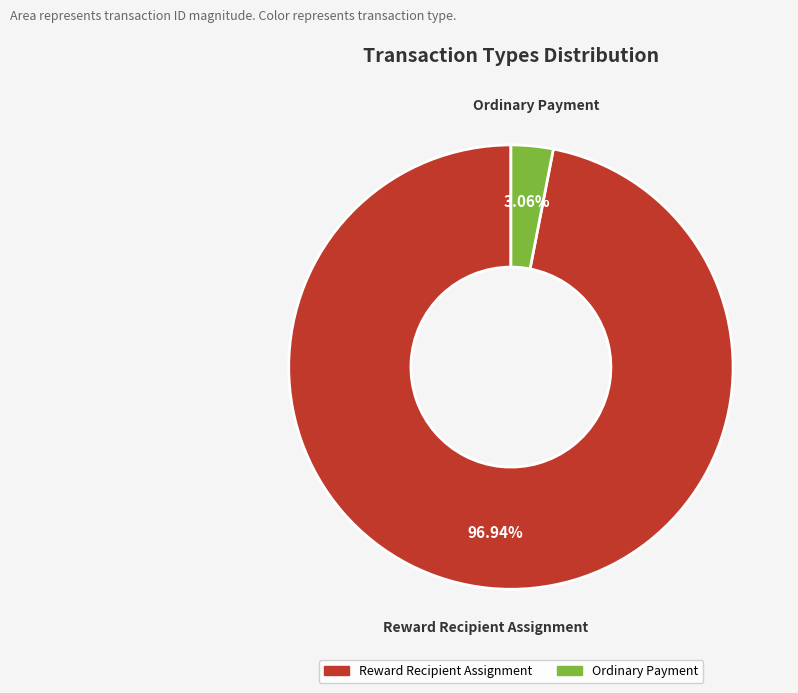

Is there any slice that represents more than half of the pie?

Yes